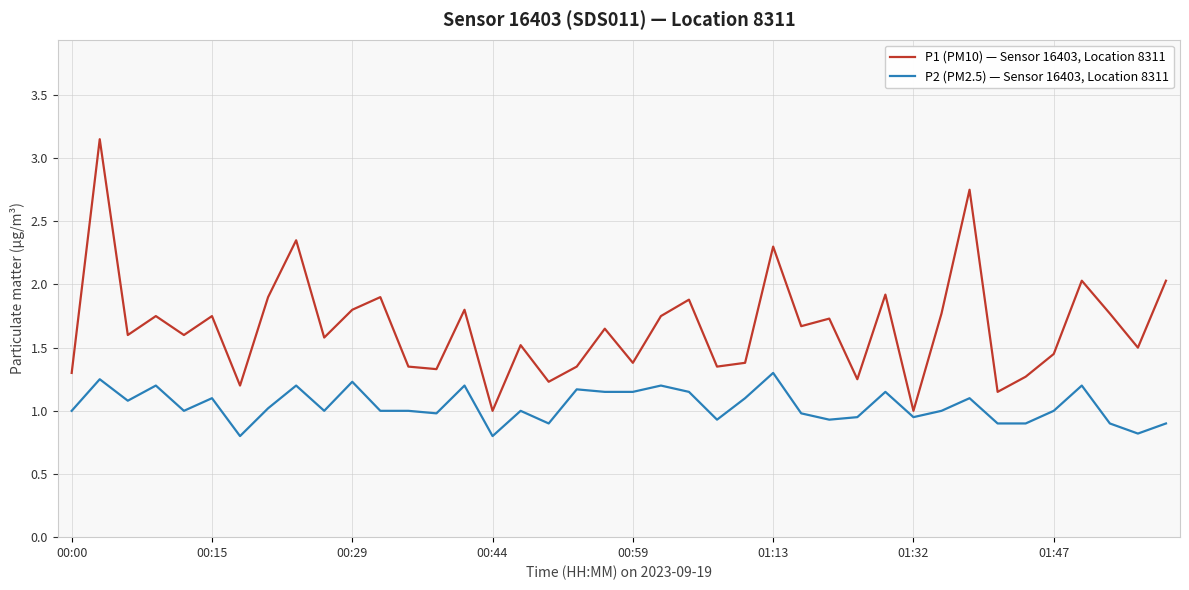

True or false: P1 (PM10) — Sensor 16403, Location 8311 and P2 (PM2.5) — Sensor 16403, Location 8311 intersect in this chart.

False